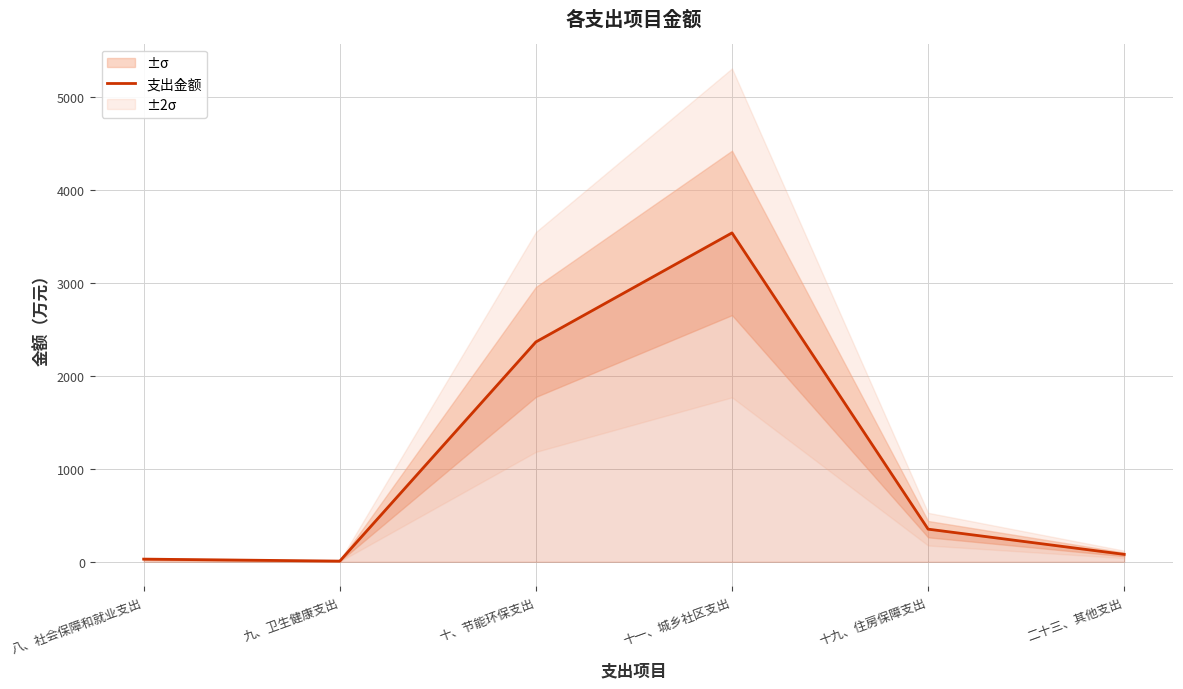

How many points are lower than both their immediate neighbors (excluding endpoints)?

1